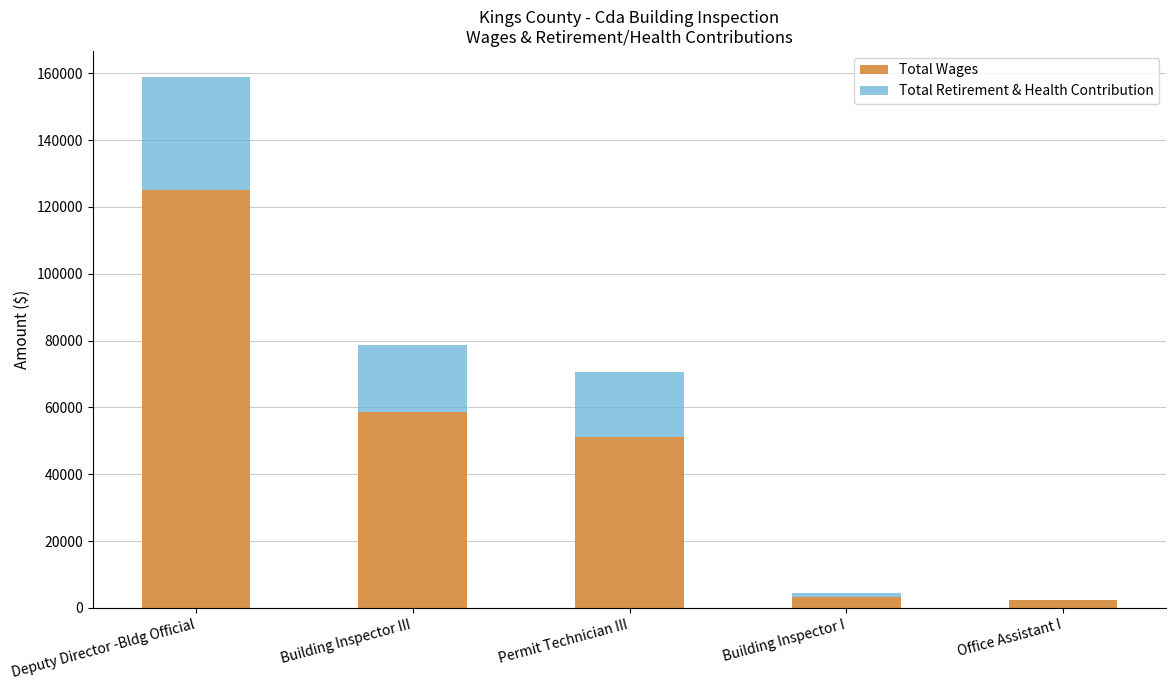

Is it true that Total Wages equals 58713 at Building Inspector III?

True